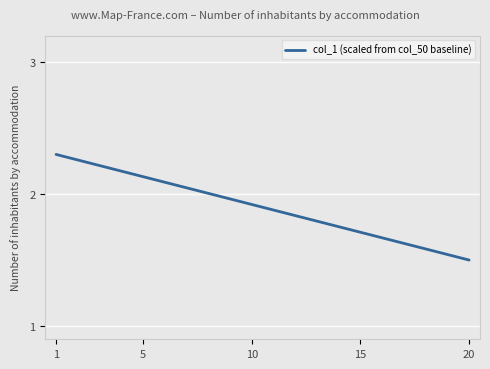

What is the difference between the maximum and minimum values?

0.8